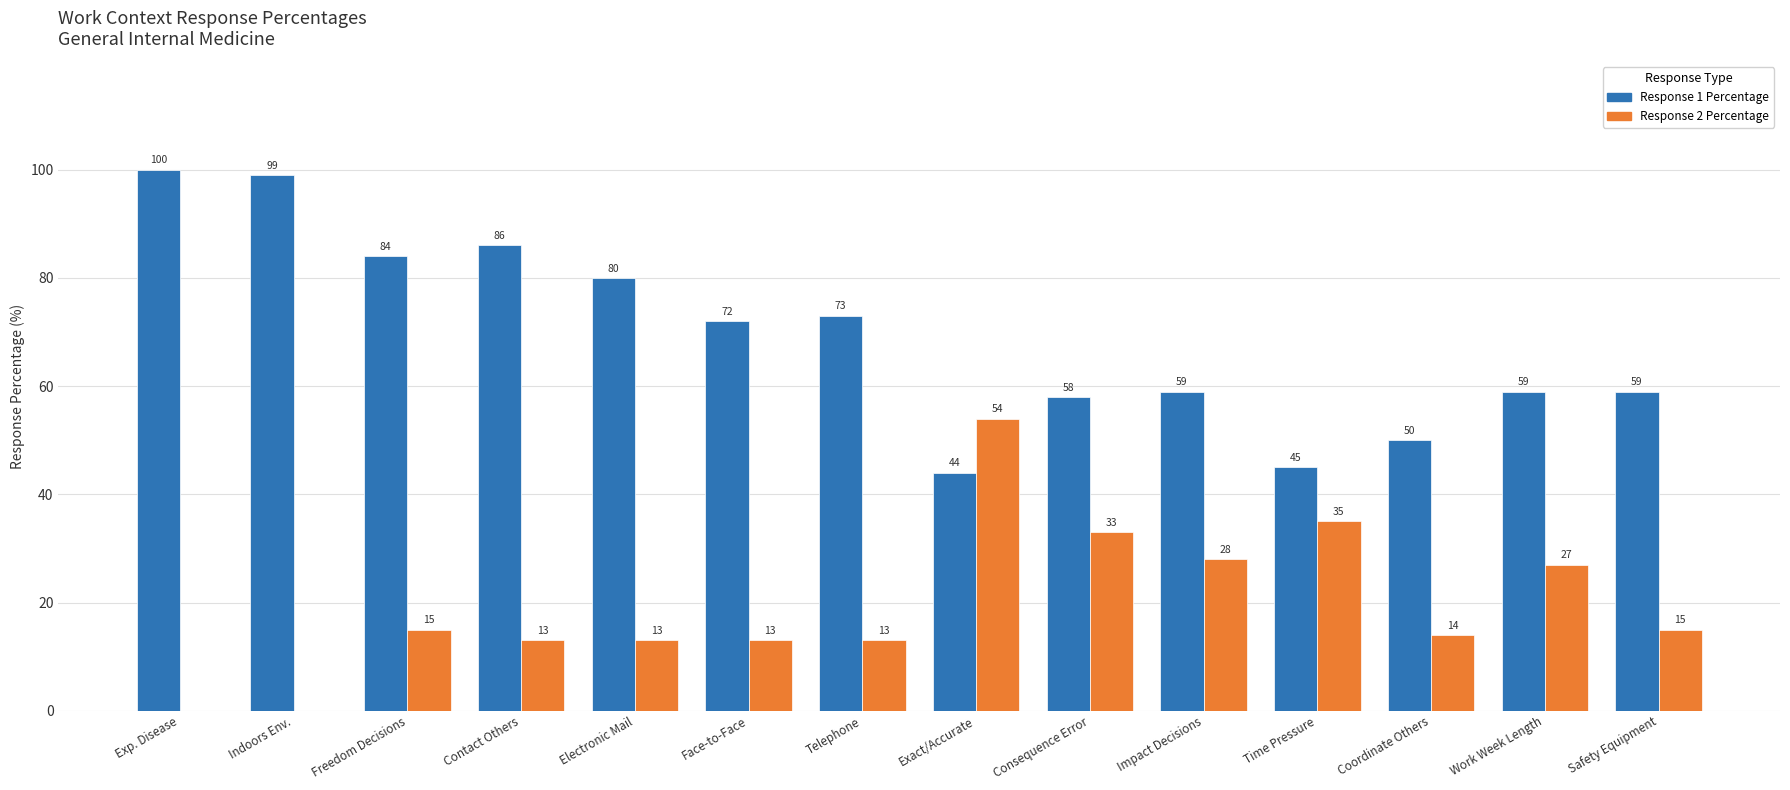

What is the sum of all Response 1 Percentage values?

968